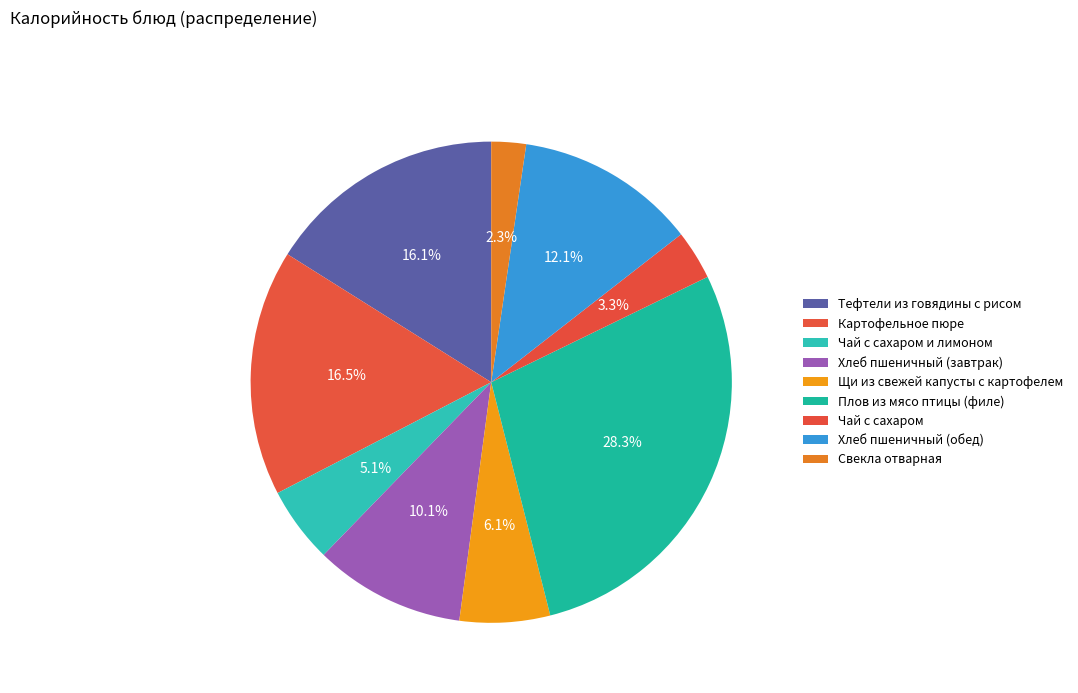

Which category has the biggest portion of the pie?

Плов из мясо птицы (филе)